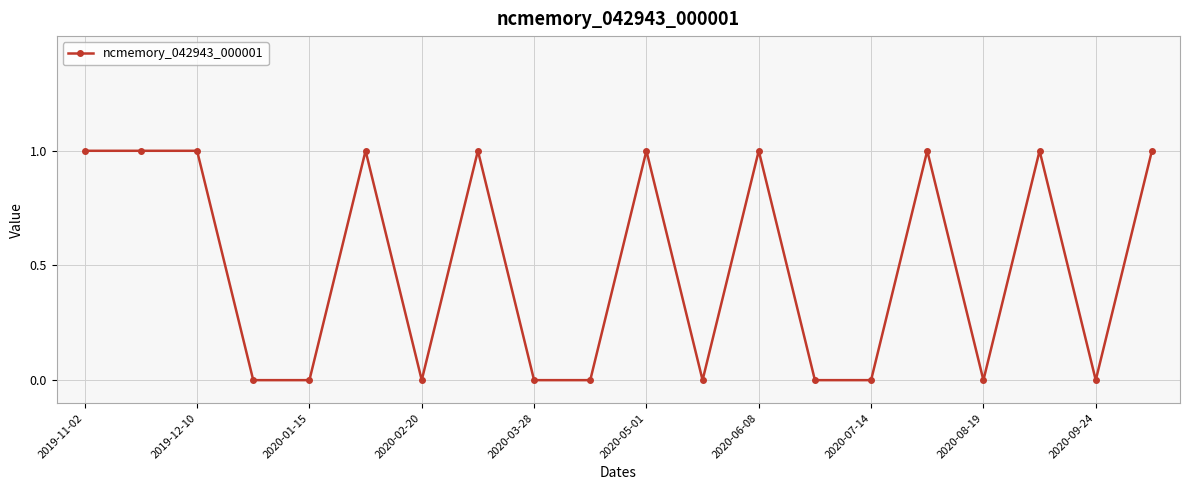

True or false: there are more than 2 points higher than both neighbors.

True